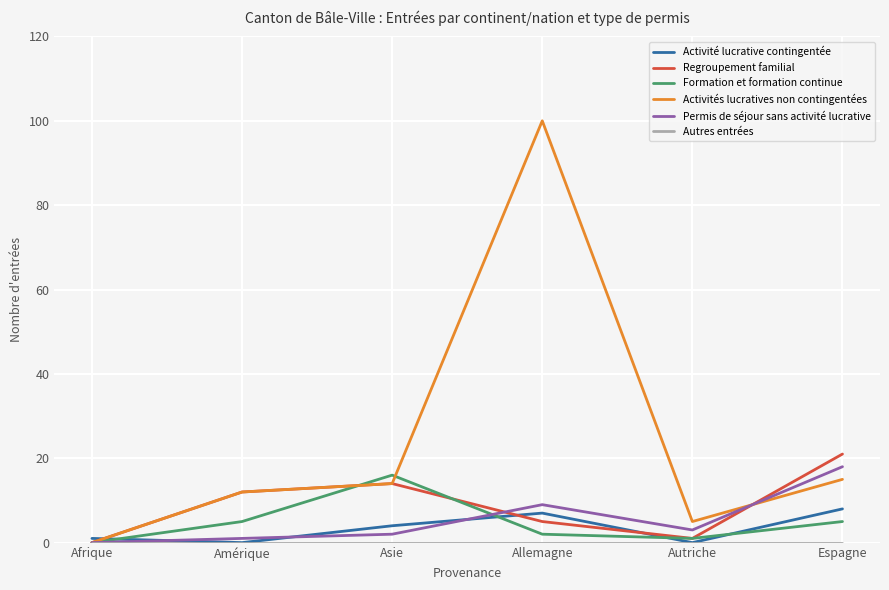

Which series has the widest spread of values?

Activités lucratives non contingentées